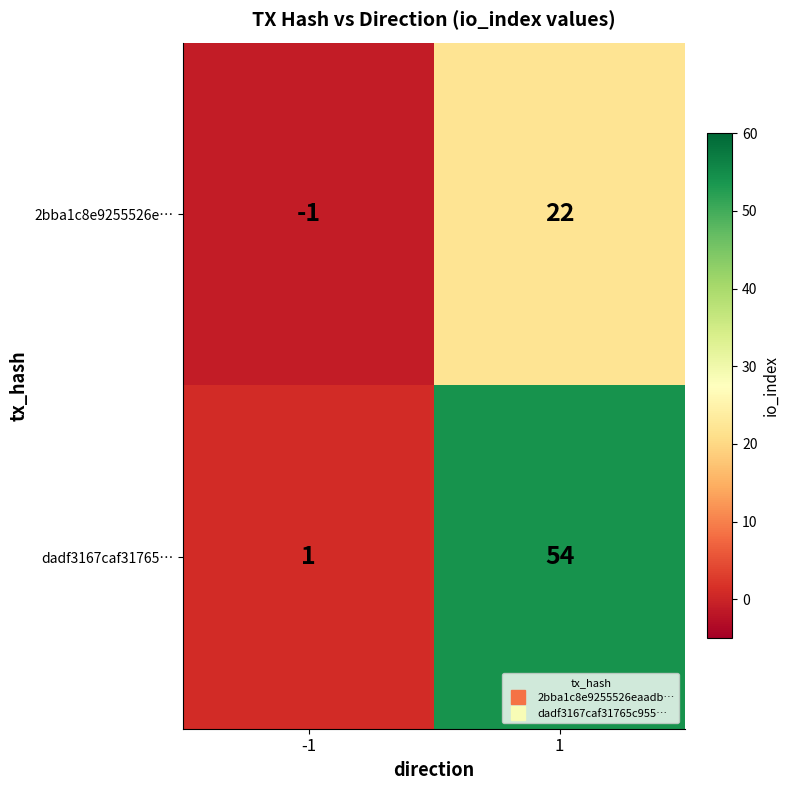

What is the total value across all series at 1?

76